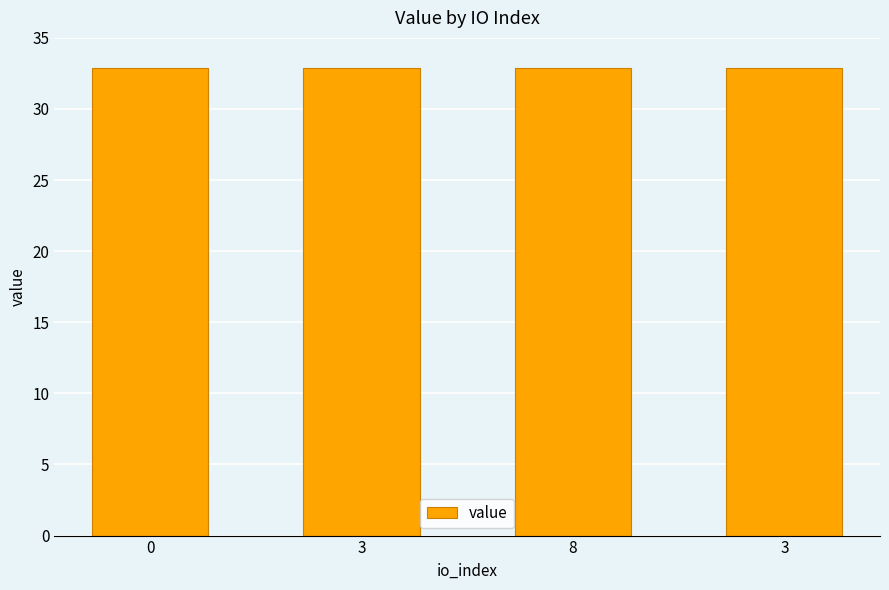

Does the chart contain stacked bars?

No